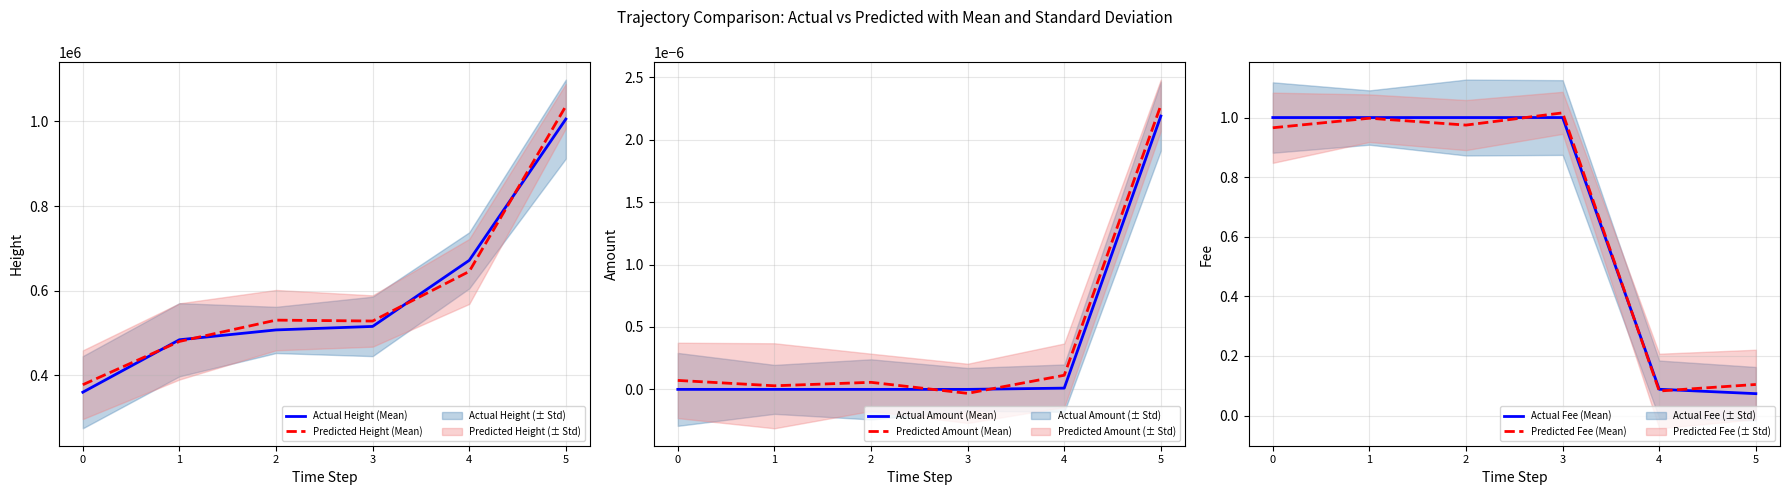

What is the difference between the maximum and minimum values in the Predicted Height (Mean) series?

658261.5